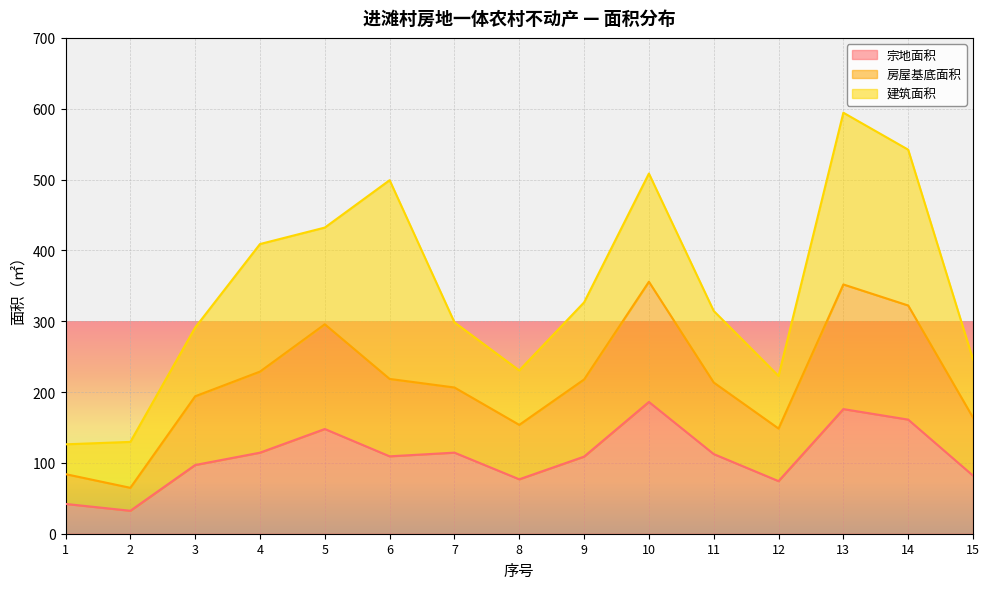

Is the value of 房屋基底面积 at 10 greater than the value of 宗地面积 at 14?

Yes